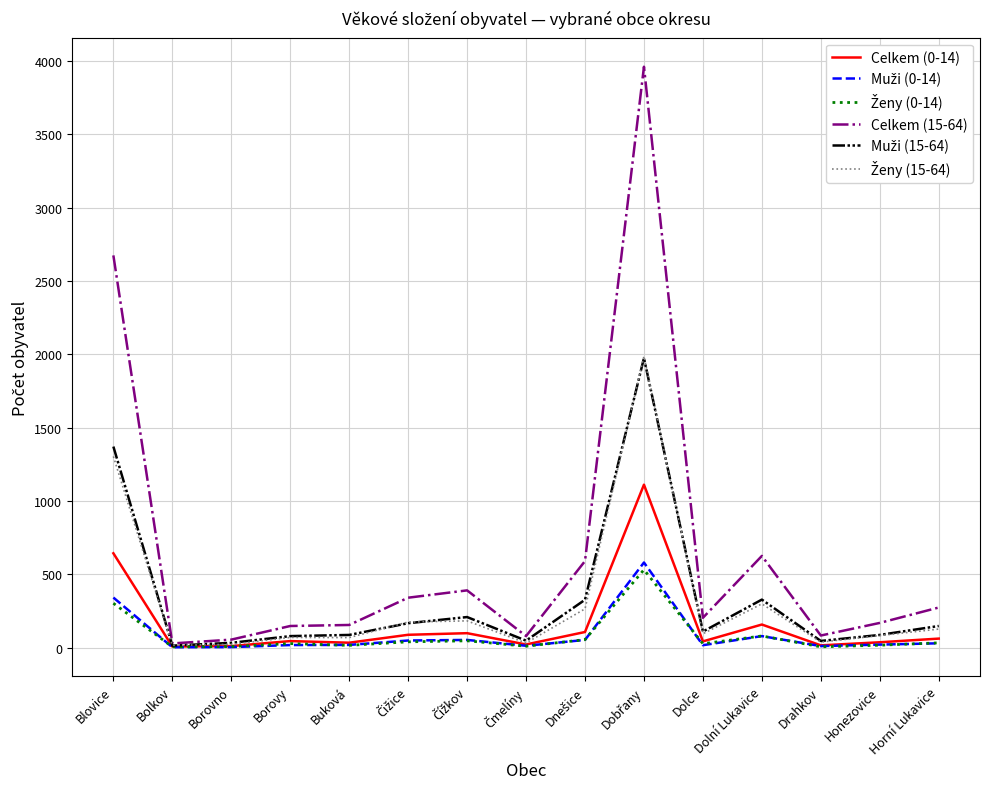

What is the greatest value displayed?

3962